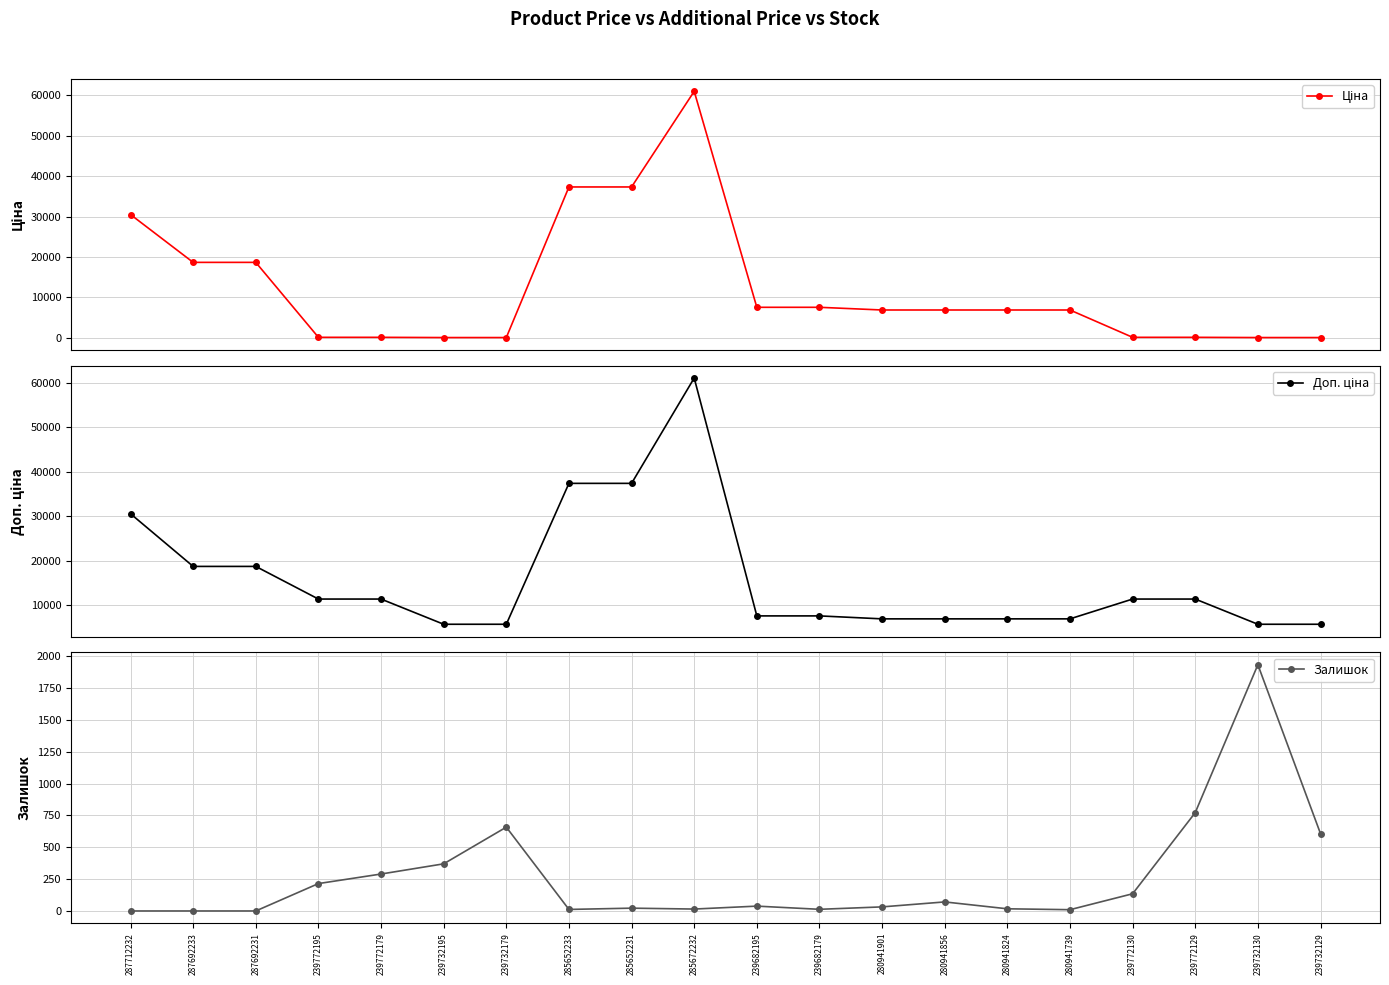

Which series changed the most between 239772129 and 239732130?

Доп. ціна